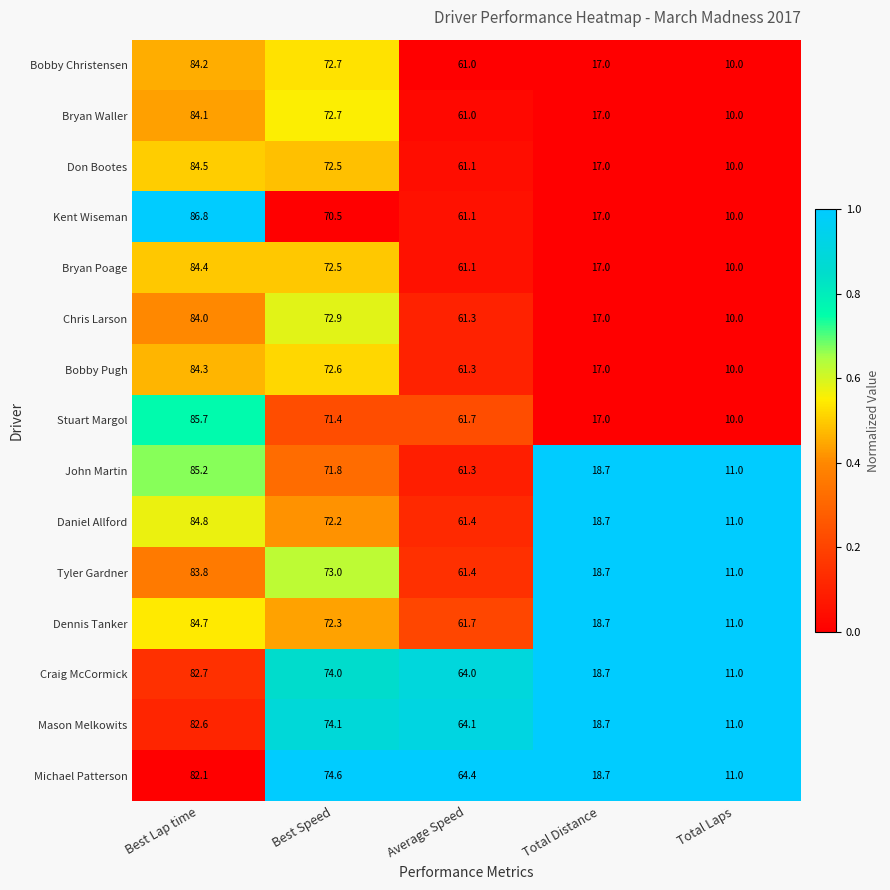

The value of Daniel Allford at Average Speed is 61.4. True or false?

True